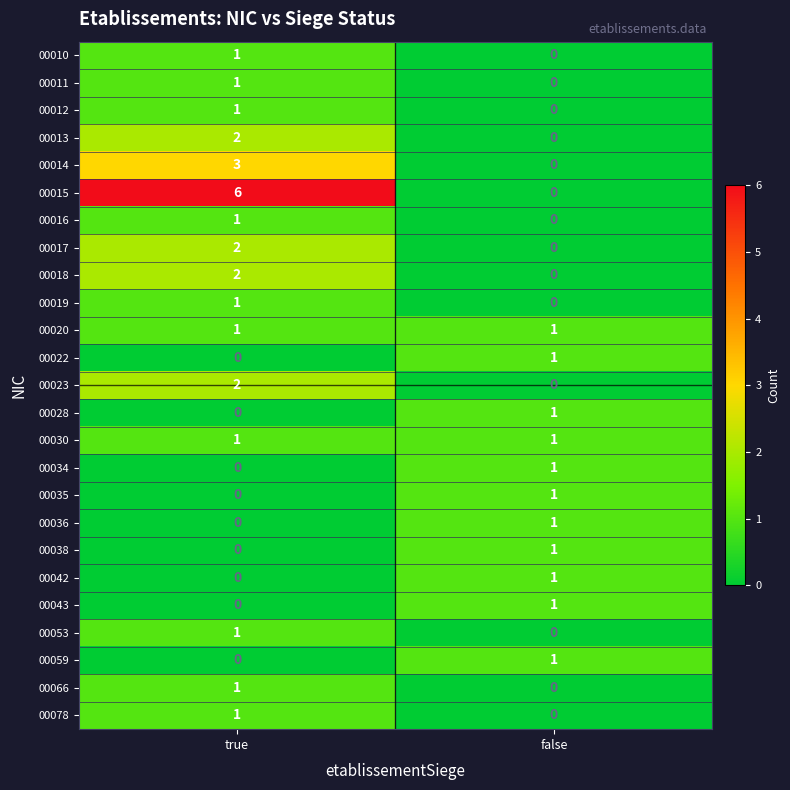

Which series has the widest spread of values?

00015